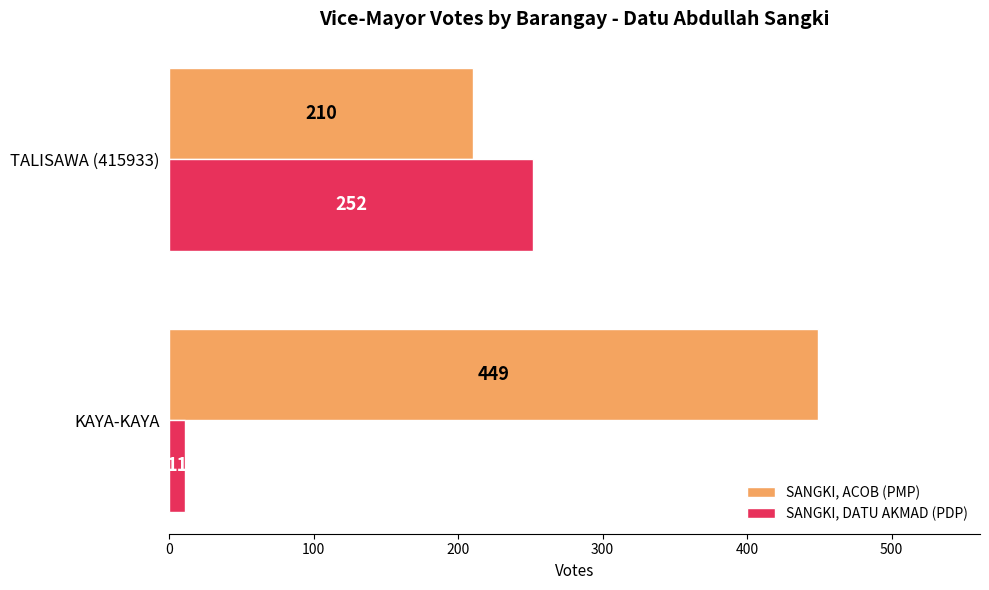

What are all the series names shown in the legend?

SANGKI, ACOB (PMP), SANGKI, DATU AKMAD (PDP)